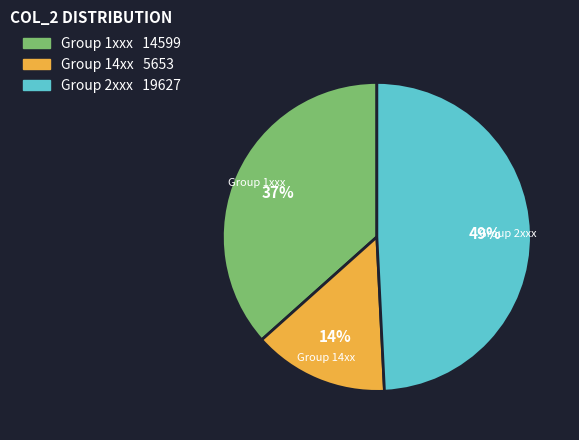

To the nearest percent, what is the difference between the largest and smallest slice percentages?

35%